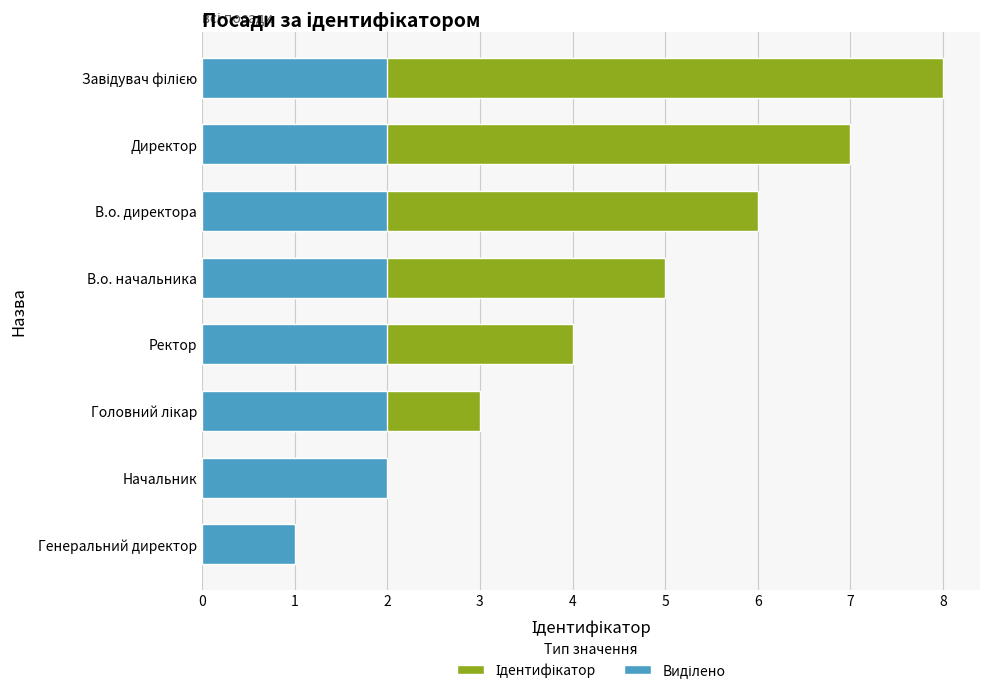

At Завідувач філією, list the series in order from largest to smallest.

Ідентифікатор, Виділено